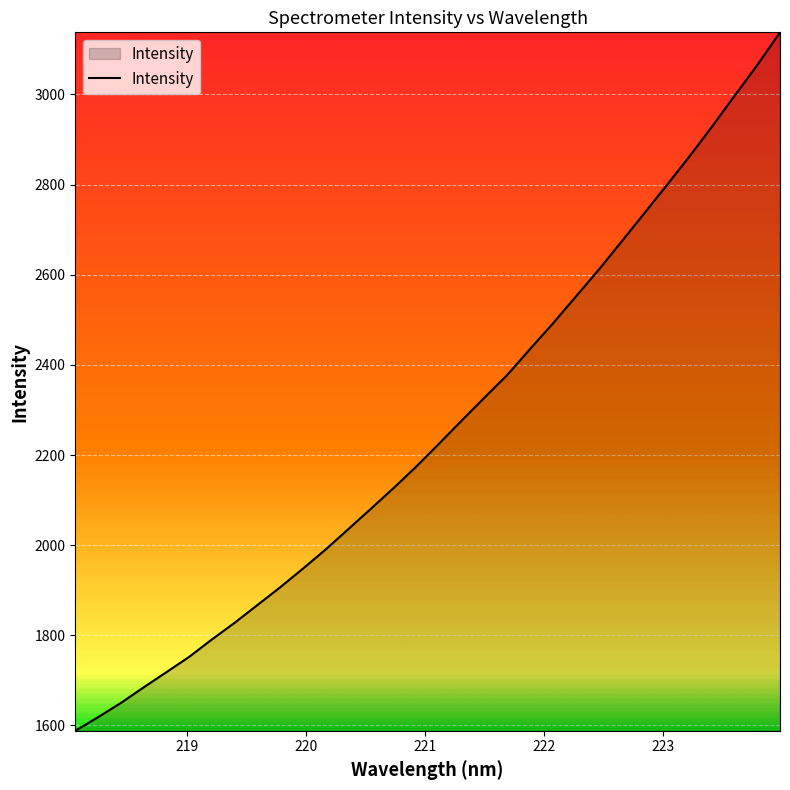

Reading right to left, what are all the values shown in this chart?

223.9802=3137.6	223.7895=3065.2	223.5987=2996.9	223.408=2928.2	223.2172=2861.6	223.0264=2797.8	222.8355=2734.7	222.6447=2672.0	222.4538=2609.9	222.263=2550.9	222.0721=2491.7	221.8812=2435.4	221.6902=2378.0	221.4993=2327.9	221.3083=2277.1	221.1174=2225.6	220.9264=2174.9	220.7354=2127.1	220.5444=2081.1	220.3533=2035.5	220.1623=1990.3	219.9712=1947.7	219.7801=1906.4	219.589=1867.0	219.3979=1827.7	219.2067=1790.7	219.0156=1752.1	218.8244=1718.1	218.6332=1684.4	218.442=1649.8	218.2508=1618.3	218.0596=1588.3